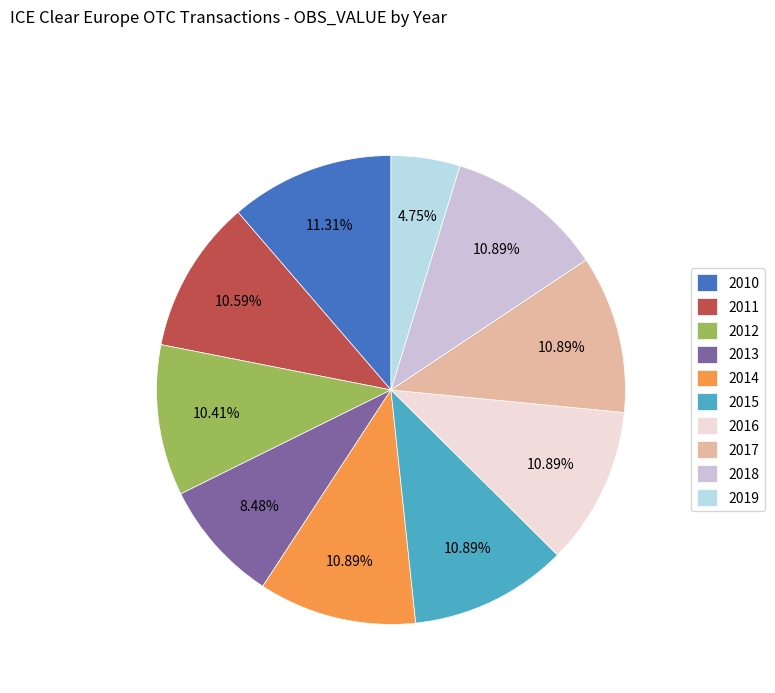

Count the number of slices in the pie.

10